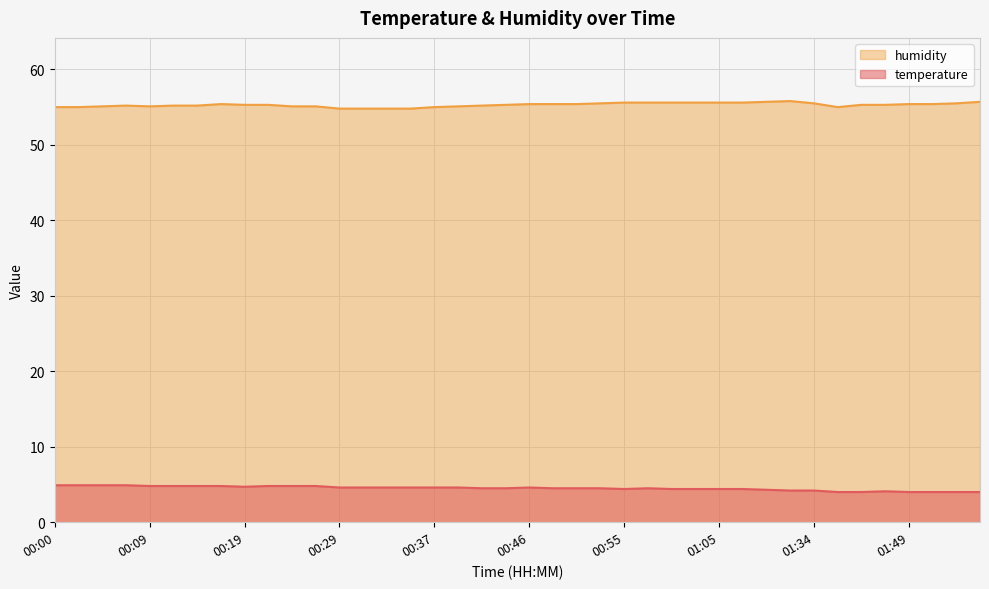

What is the sum of all temperature values?

179.9